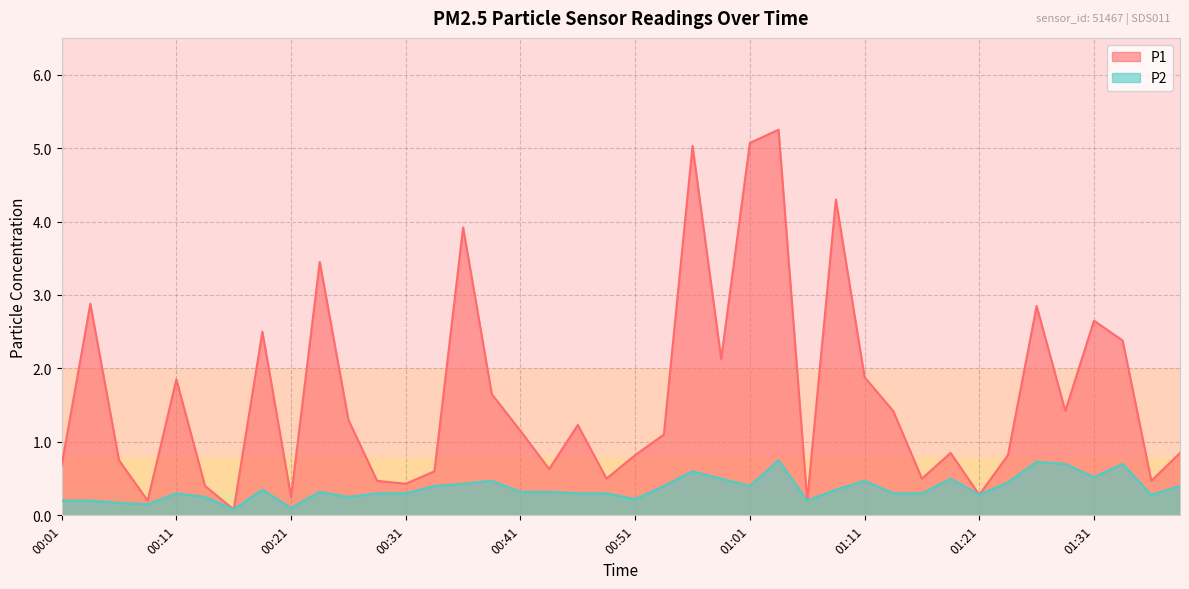

Reading right to left, list all the values displayed in this chart.

P1: 01:38=0.8	01:36=0.5	01:33=2.4	01:31=2.6	01:29=1.4	01:26=2.9	01:24=0.8	01:21=0.3	01:19=0.8	01:16=0.5	01:14=1.4	01:11=1.9	01:09=4.3	01:06=0.2	01:04=5.2	01:01=5.1	00:59=2.1	00:56=5.0	00:54=1.1	00:51=0.8	00:49=0.5	00:46=1.2	00:44=0.6	00:41=1.1	00:39=1.6	00:36=3.9	00:34=0.6	00:31=0.4	00:29=0.5	00:26=1.3	00:24=3.5	00:21=0.2	00:19=2.5	00:16=0.1	00:14=0.4	00:11=1.9	00:09=0.2	00:06=0.8	00:04=2.9	00:01=0.7
P2: 01:38=0.4	01:36=0.3	01:33=0.7	01:31=0.5	01:29=0.7	01:26=0.7	01:24=0.5	01:21=0.3	01:19=0.5	01:16=0.3	01:14=0.3	01:11=0.5	01:09=0.3	01:06=0.2	01:04=0.8	01:01=0.4	00:59=0.5	00:56=0.6	00:54=0.4	00:51=0.2	00:49=0.3	00:46=0.3	00:44=0.3	00:41=0.3	00:39=0.5	00:36=0.4	00:34=0.4	00:31=0.3	00:29=0.3	00:26=0.2	00:24=0.3	00:21=0.1	00:19=0.3	00:16=0.1	00:14=0.2	00:11=0.3	00:09=0.1	00:06=0.2	00:04=0.2	00:01=0.2